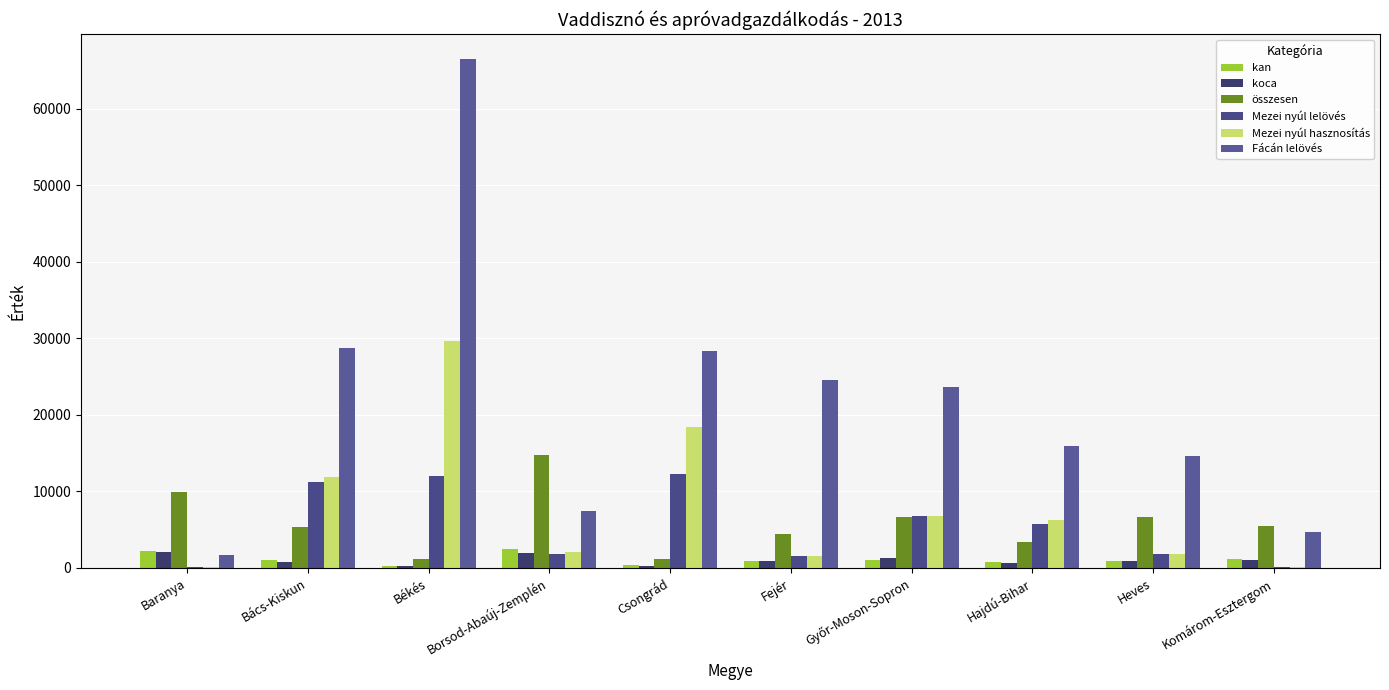

What is the total value across all series at Hajdú-Bihar?

32630